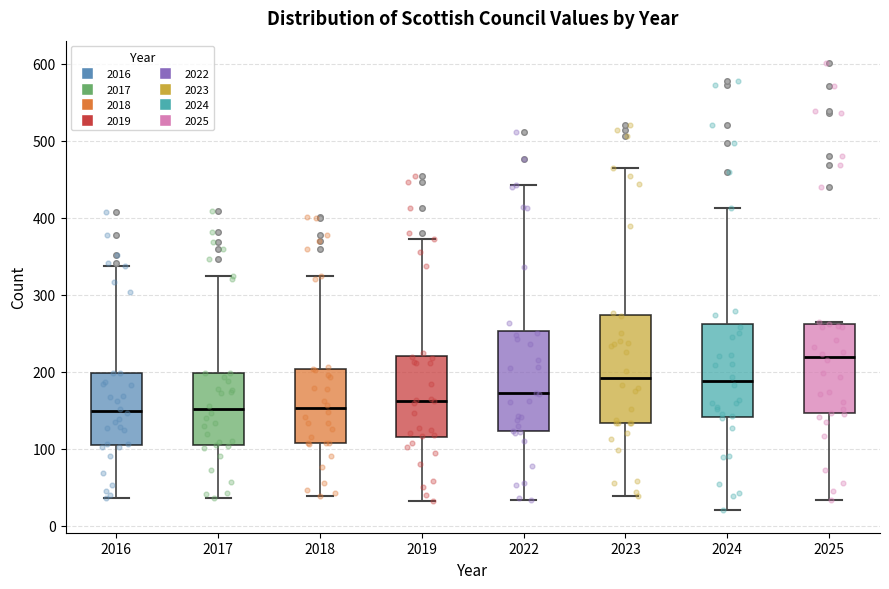

Reading left to right, read every box against the y-axis: the position of its median line, the range the box covers, and the ends of its whiskers. The values are not printed on the chart, so give them approximately, as read against the axis.

2016: median 150, box 110 to 200, whiskers 40 to 340
2017: median 150, box 100 to 200, whiskers 40 to 330
2018: median 150, box 110 to 200, whiskers 40 to 330
2019: median 160, box 110 to 220, whiskers 30 to 370
2022: median 170, box 120 to 250, whiskers 30 to 440
2023: median 190, box 130 to 270, whiskers 40 to 470
2024: median 190, box 140 to 260, whiskers 20 to 410
2025: median 220, box 150 to 260, whiskers 30 to 260